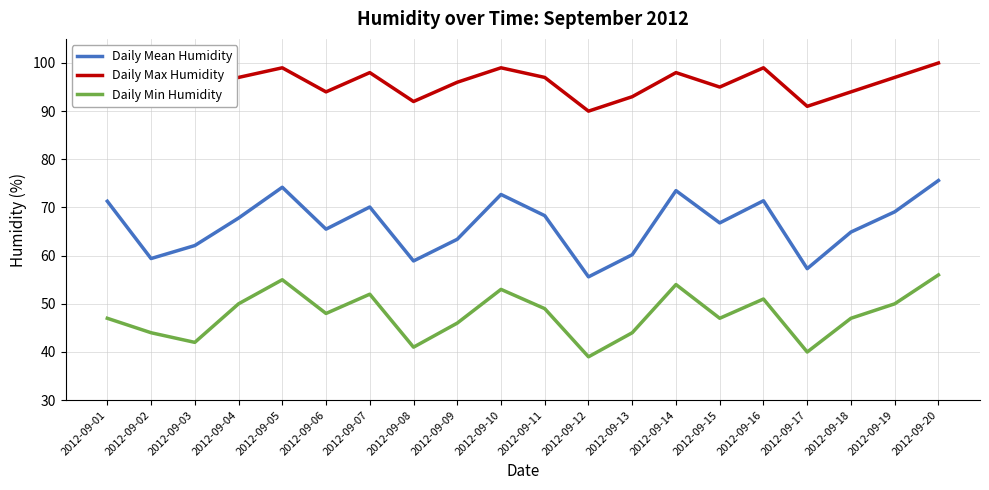

How many interior local valleys does the Daily Min Humidity series have?

6